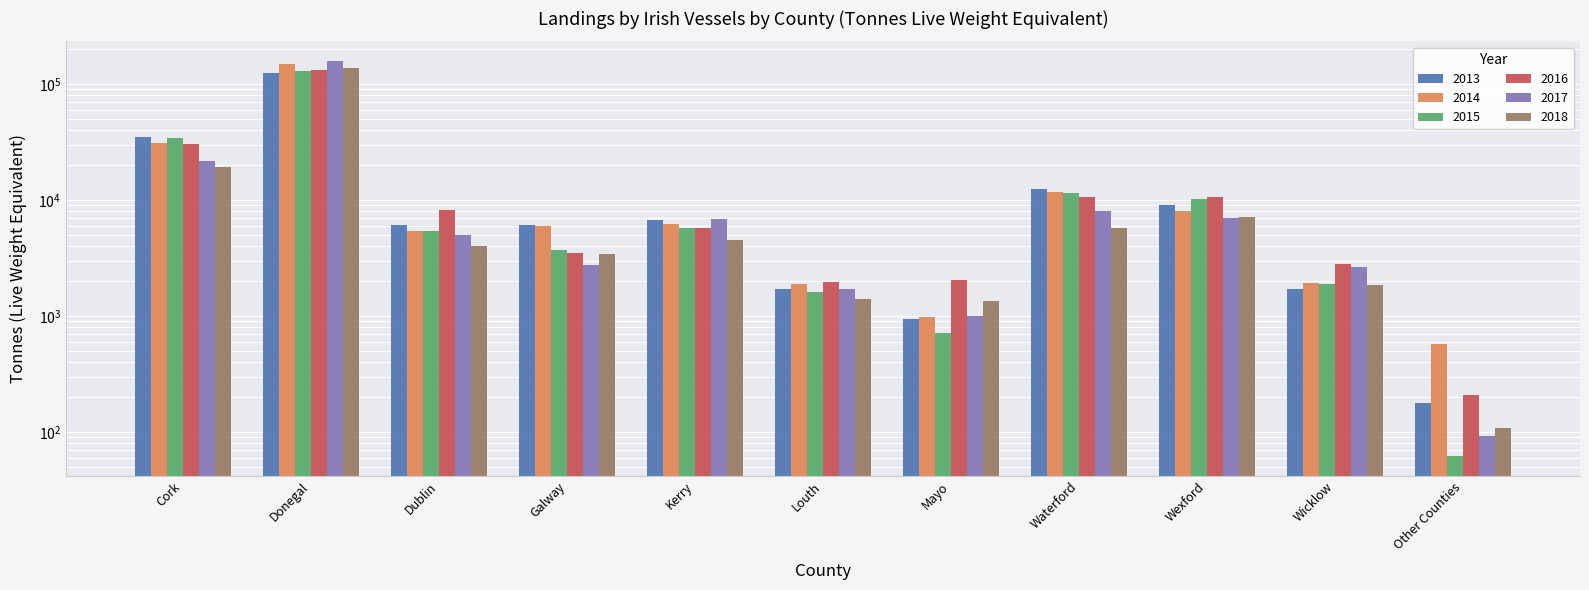

At which category is the sum across all series the highest?

Donegal